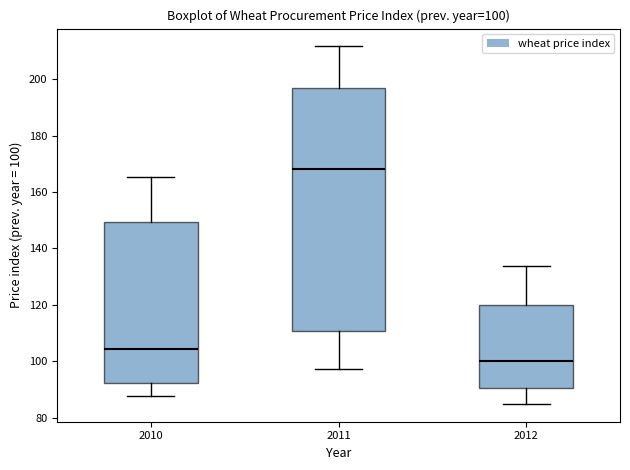

Which box is the tallest, from its lower edge to its upper edge?

2011